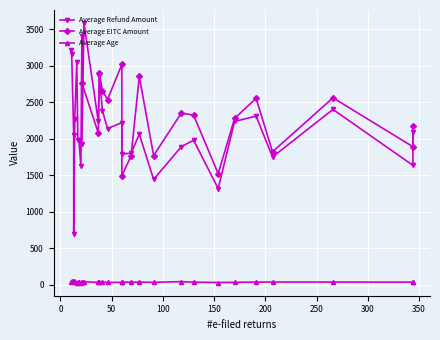

True or false: Average Age and Average Refund Amount cross at least once.

False